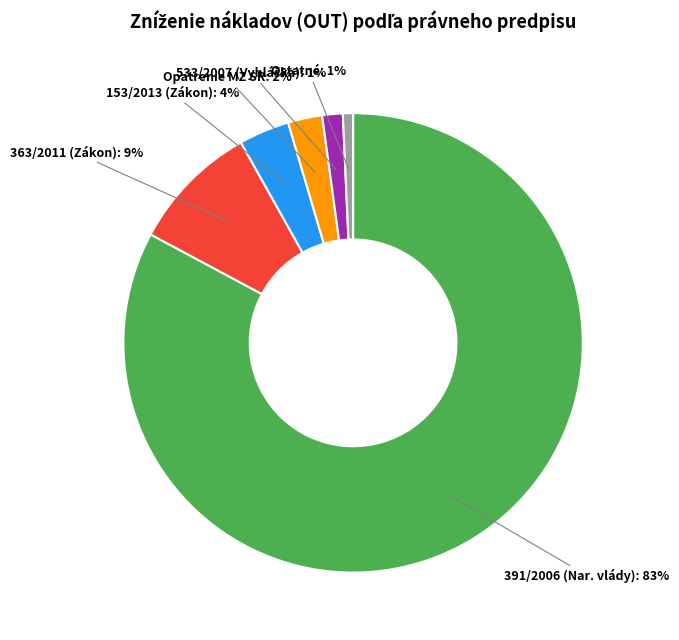

Count the number of slices in the pie.

6